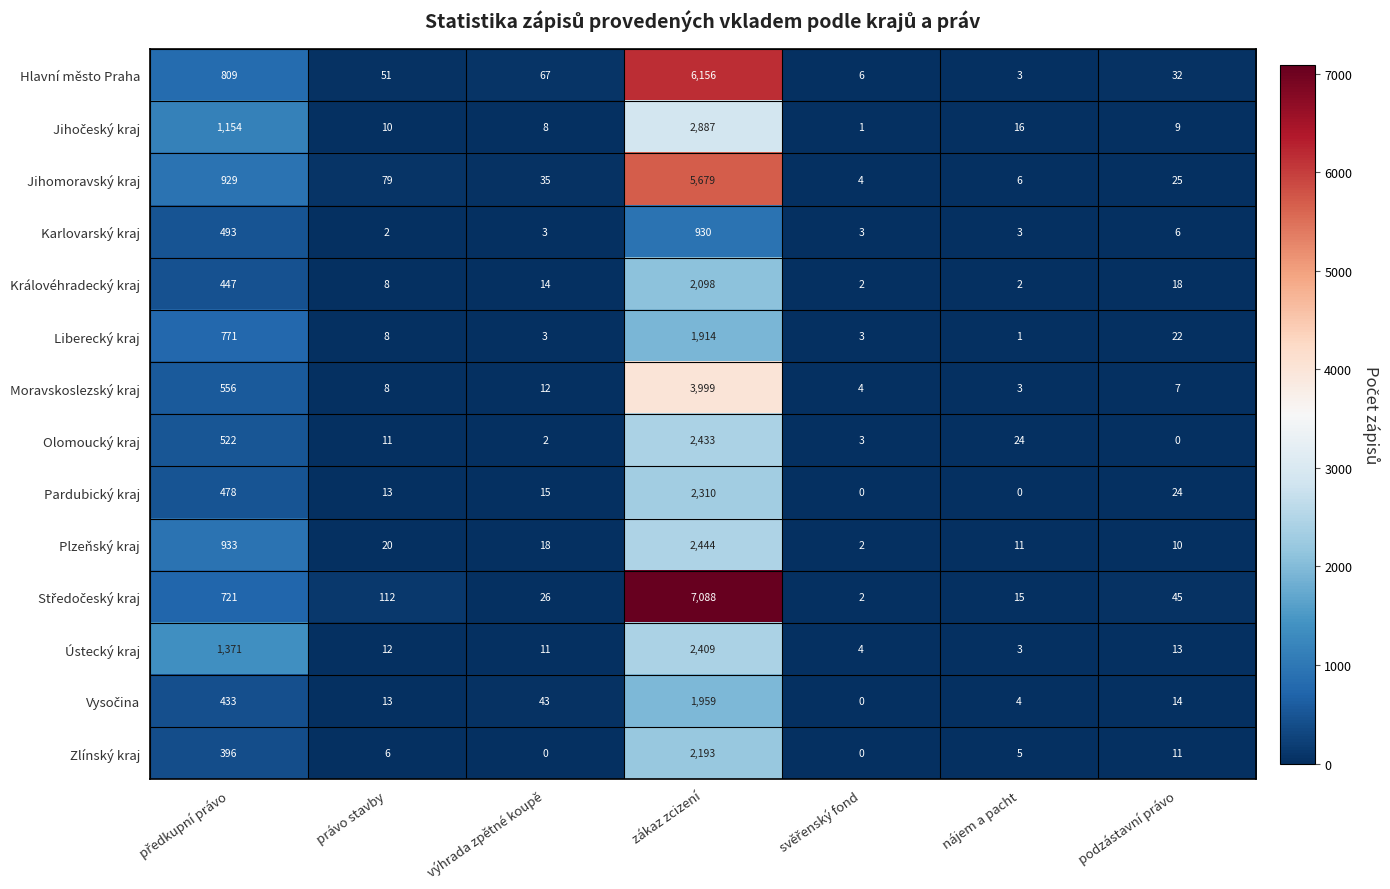

What is the total value across all series at právo stavby?

353